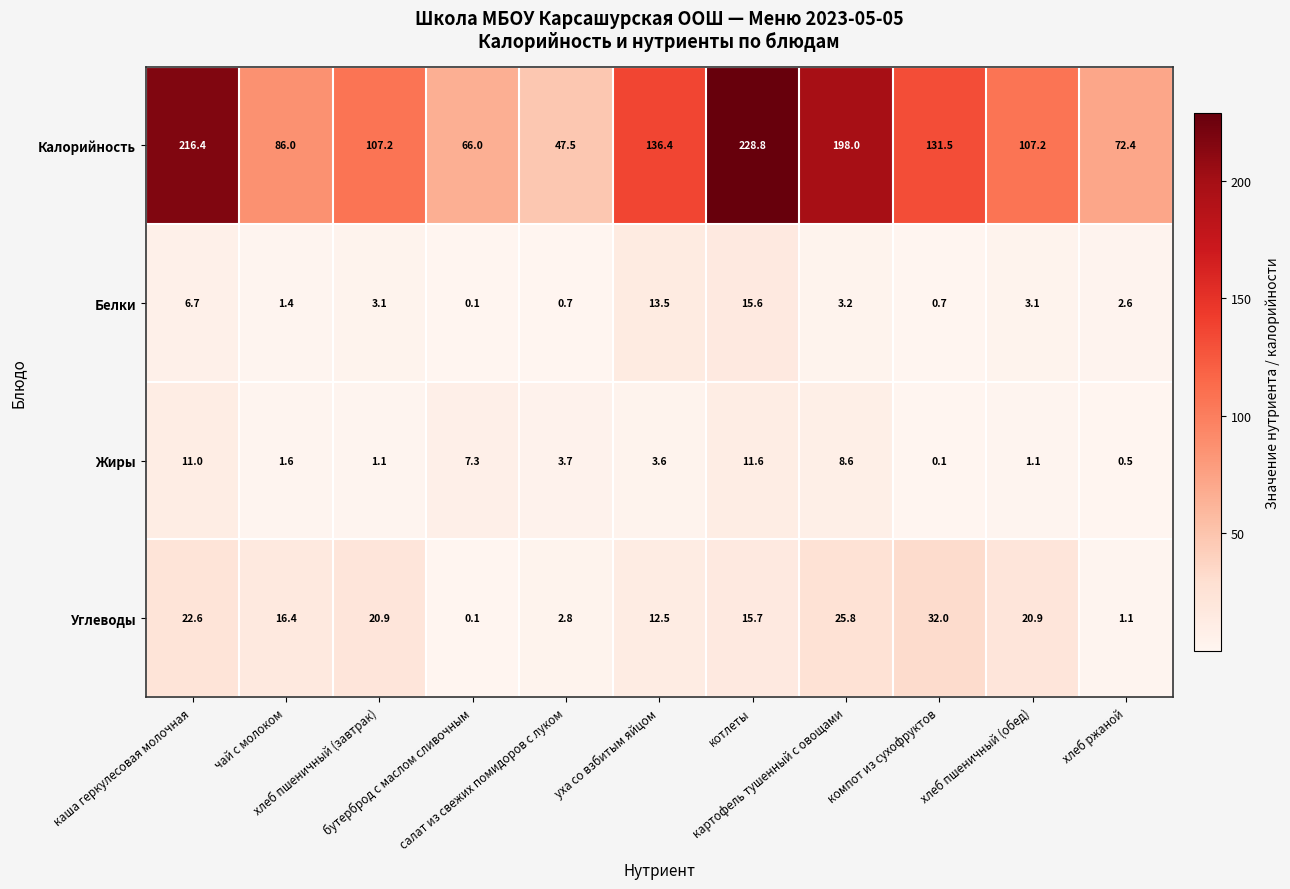

List the series in order of their peak value, lowest first.

Жиры, Белки, Углеводы, Калорийность